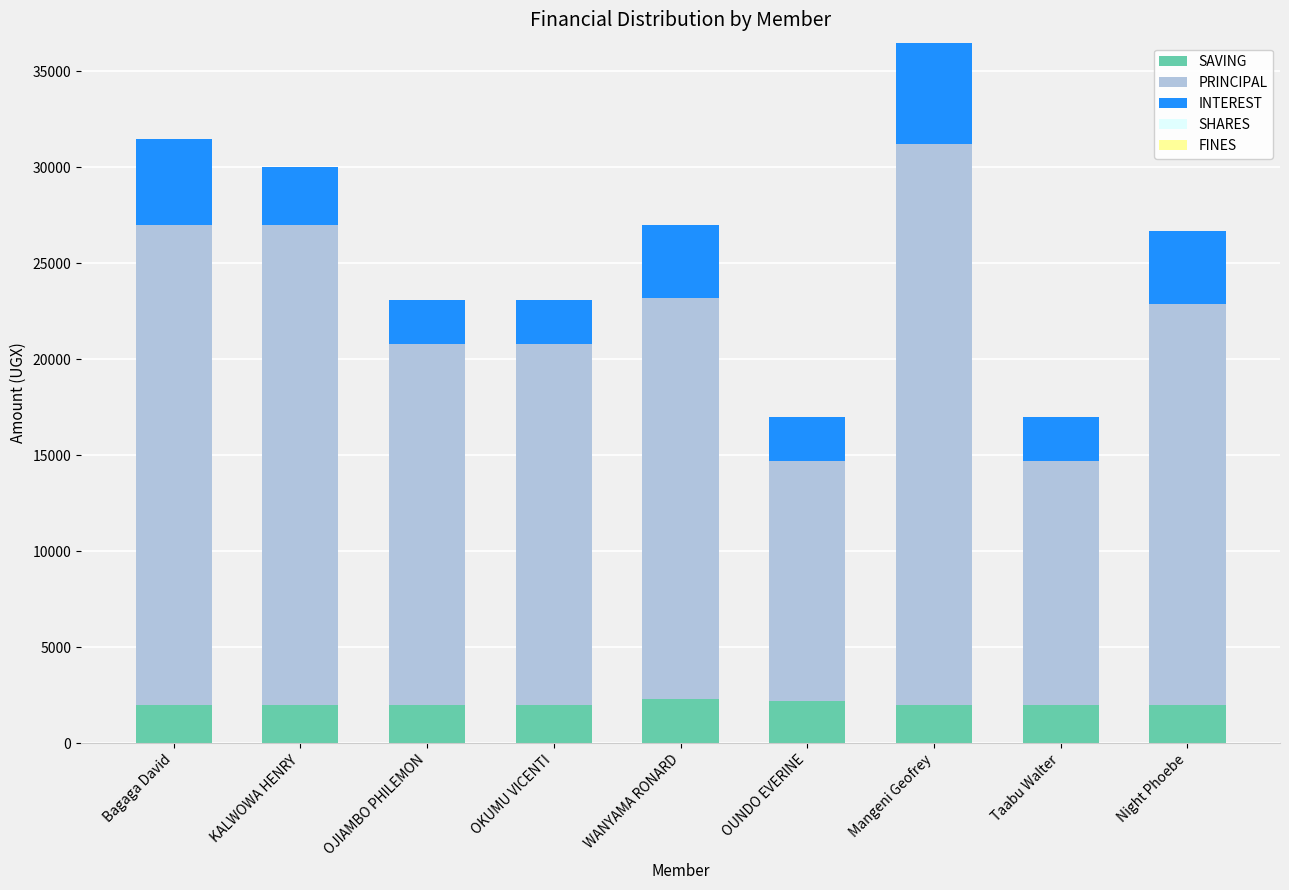

Read the SAVING value at Mangeni Geofrey, to the nearest 10.

2000